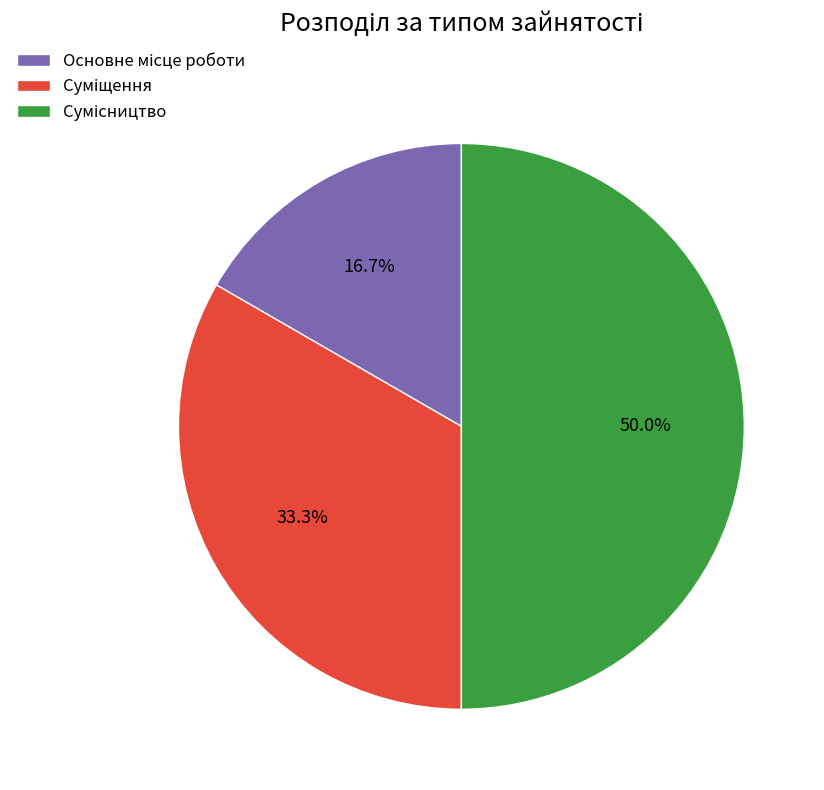

How many slices are in this pie chart?

3